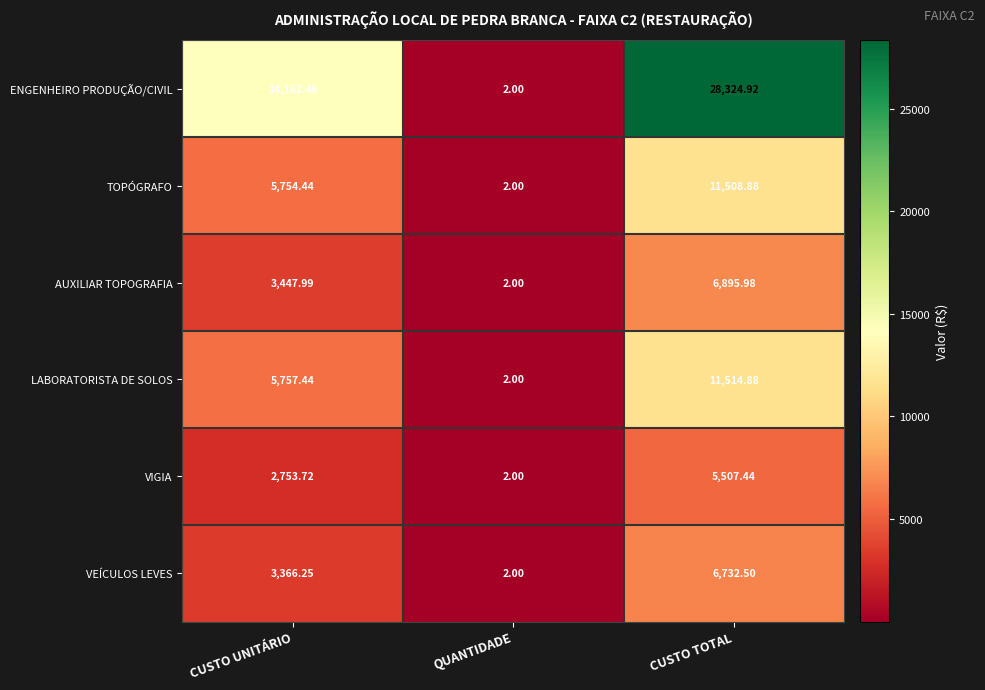

At which category is the sum across all series the highest?

CUSTO TOTAL